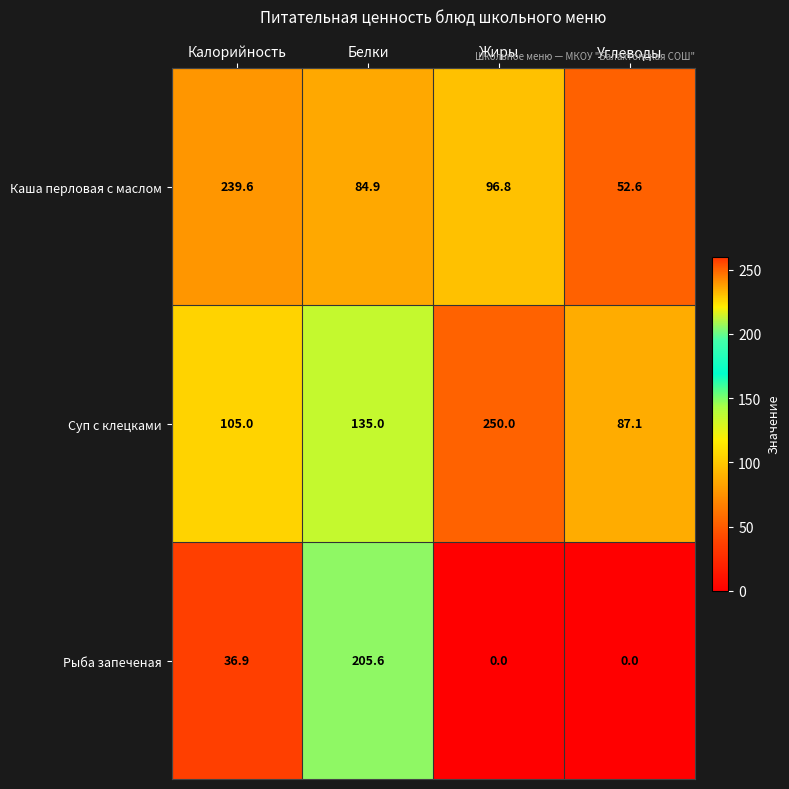

What is the average value of the Суп с клецками series?

144.3